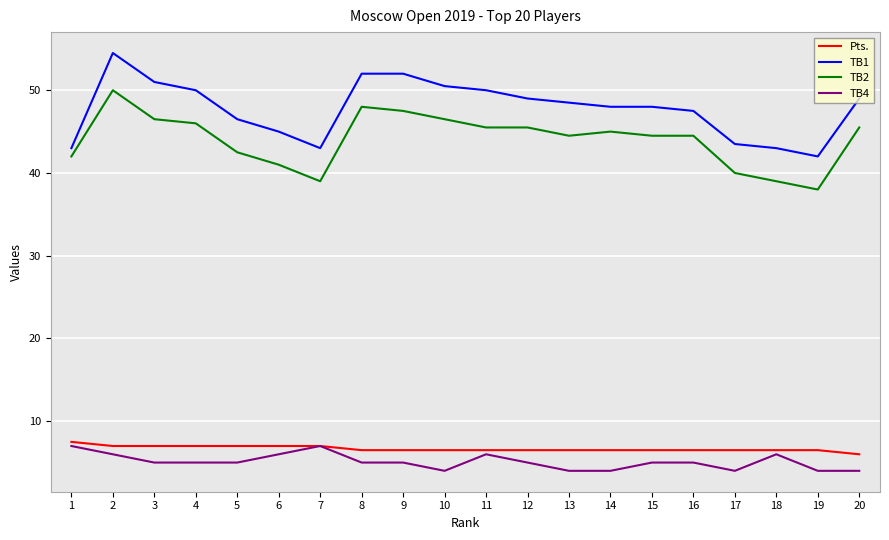

What is the difference between the TB2 values at 5 and 14?

2.5